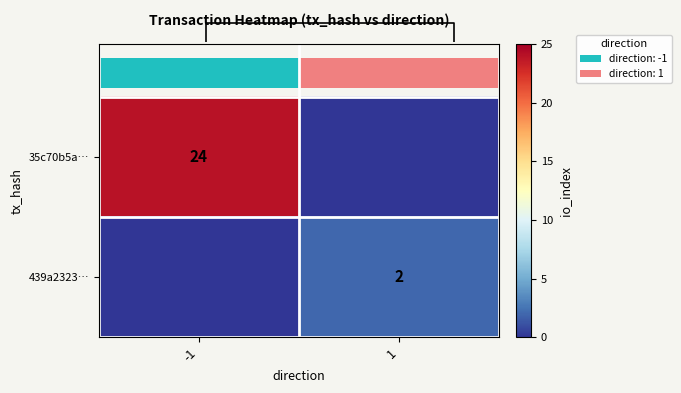

Between 1 and -1, which is larger?

-1